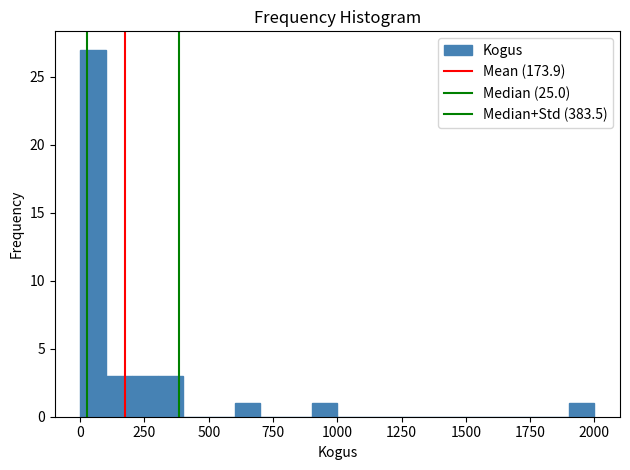

Read against the x-axis, roughly where is the centre of the tallest bar?

50